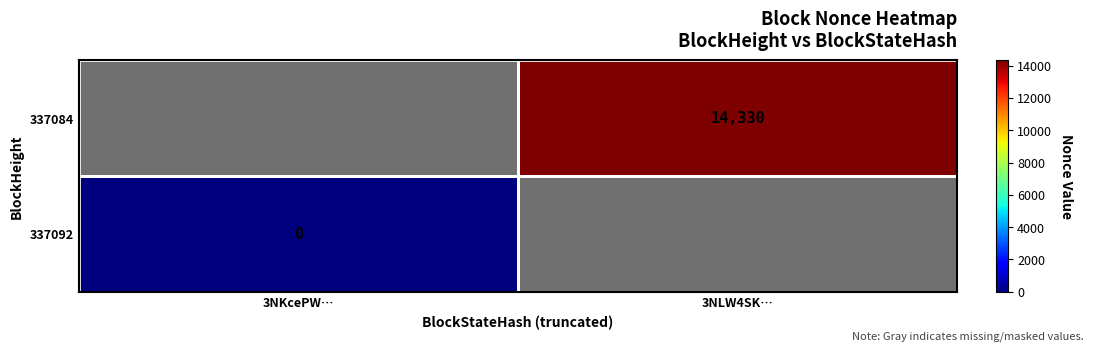

The 337084 series shows 6722 at 3NLW4SK…. True or false?

False